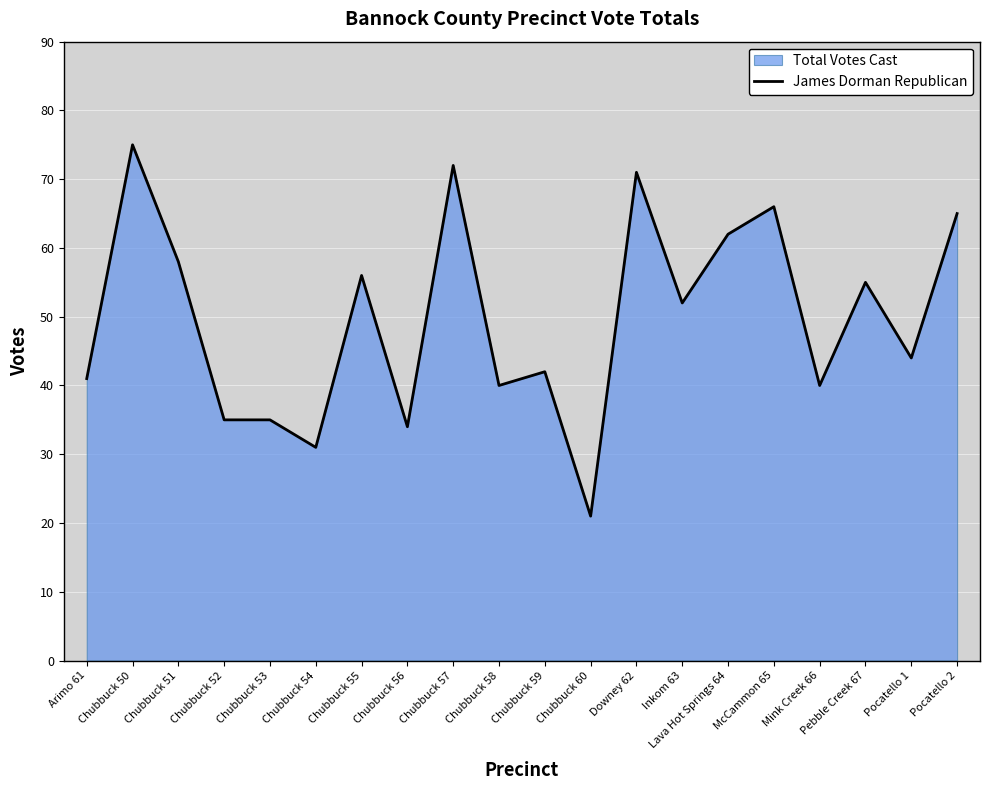

Reading left to right, extract all data points from this chart.

41	75	58	35	35	31	56	34	72	40	42	21	71	52	62	66	40	55	44	65